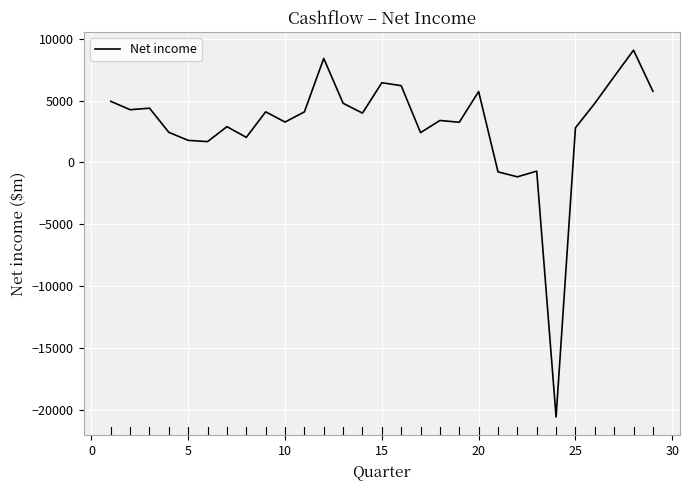

What is the difference between the maximum and minimum values?

29682